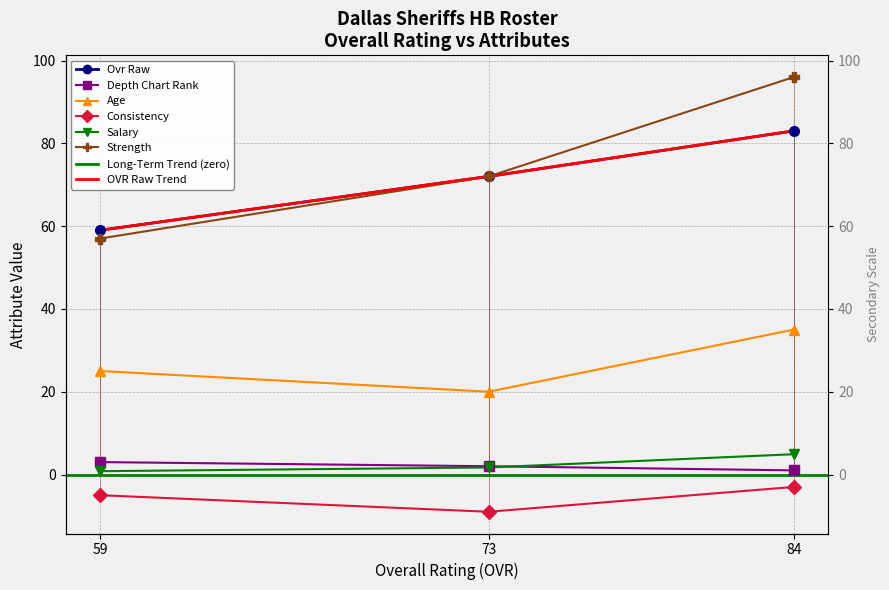

How many strength values are between 57 and 96?

3